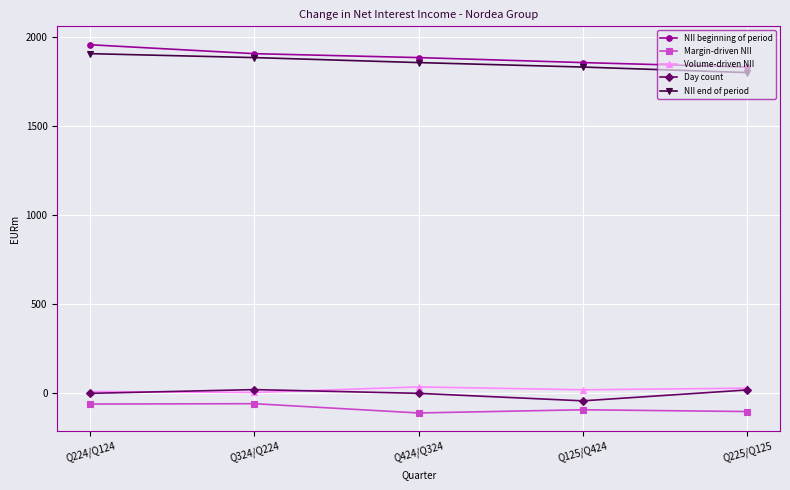

At which label does NII end of period first exceed 1854?

Q224/Q124